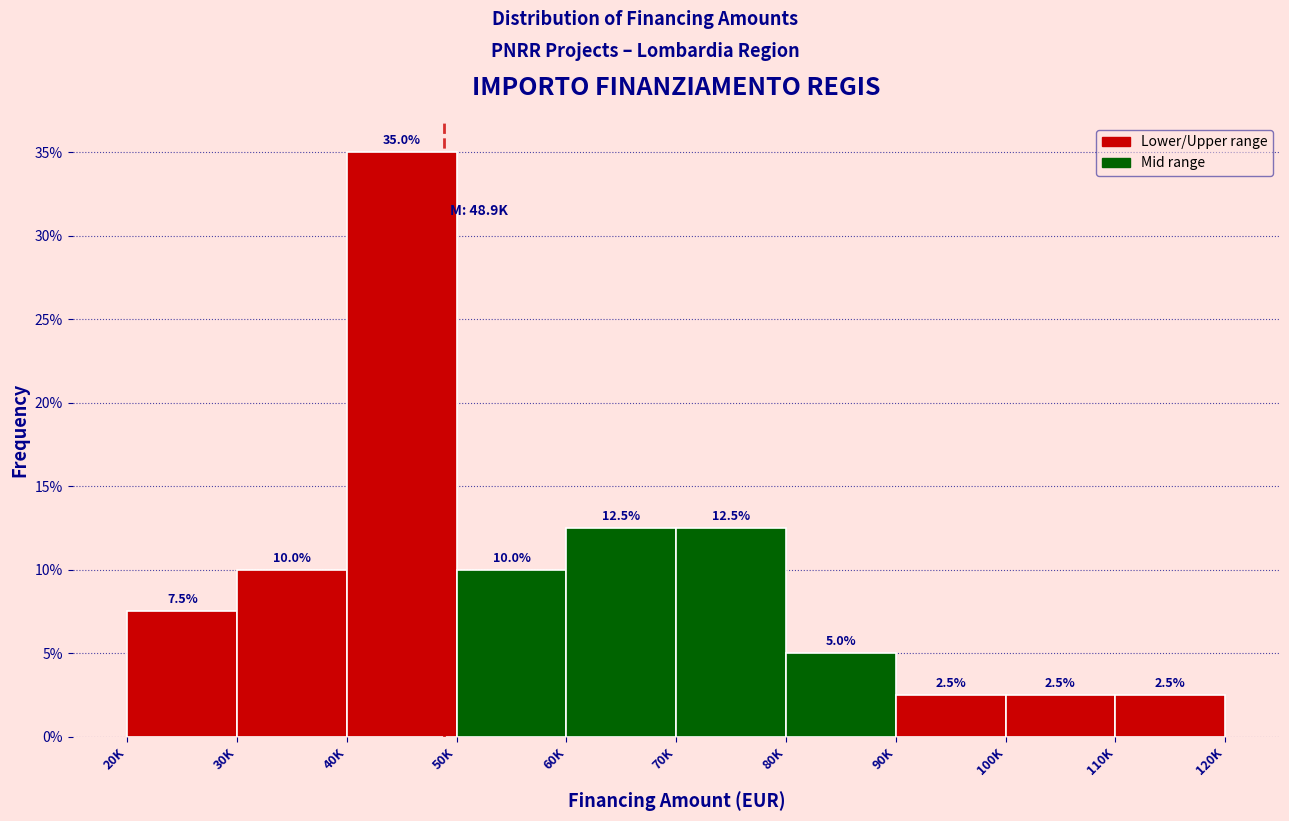

Reading left to right, what are all the values shown in this chart?

20K=7.5	30K=10.0	40K=35.0	50K=10.0	60K=12.5	70K=12.5	80K=5.0	90K=2.5	100K=2.5	110K=2.5